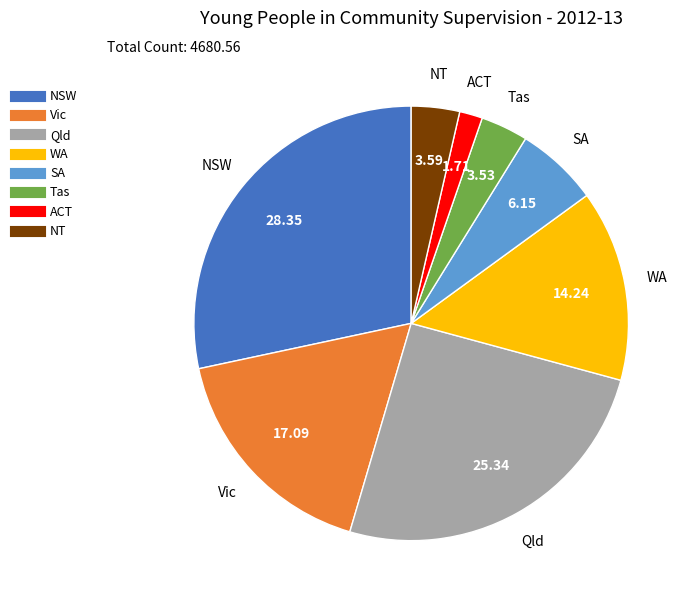

Does ACT represent more than half of the total?

No